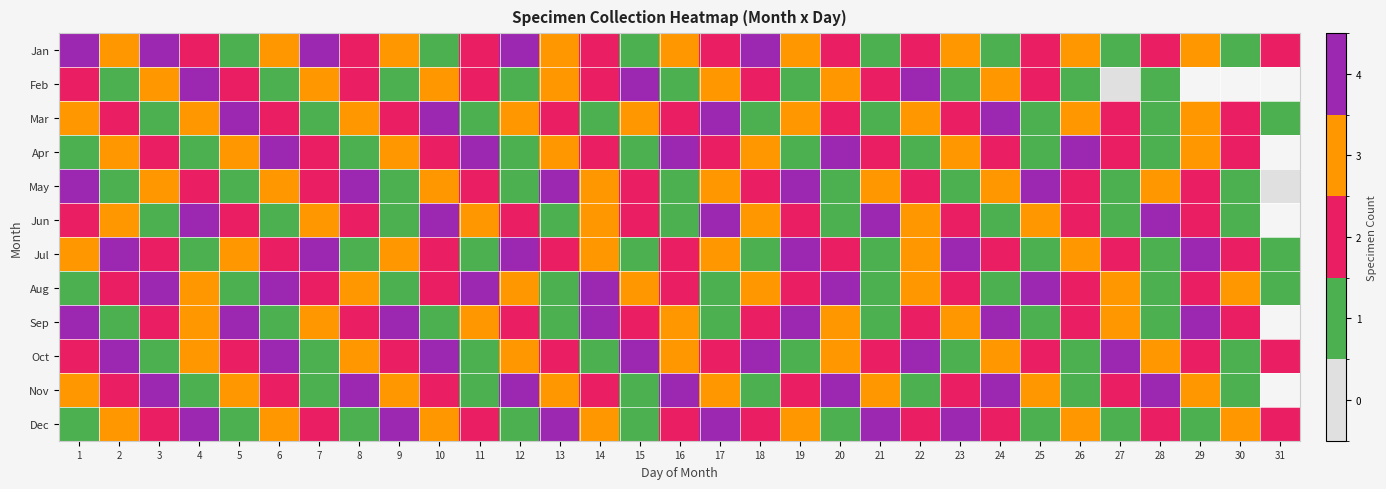

Rank the categories by May value from lowest to highest.

31, 2, 5, 9, 12, 16, 20, 23, 27, 30, 4, 7, 11, 15, 18, 22, 26, 29, 3, 6, 10, 14, 17, 21, 24, 28, 1, 8, 13, 19, 25